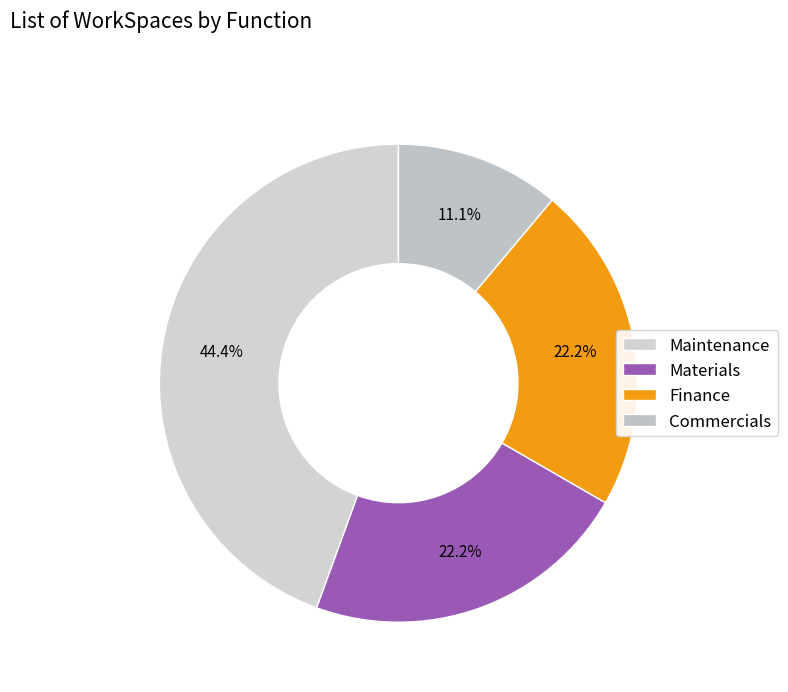

How many segments does this pie chart have?

4